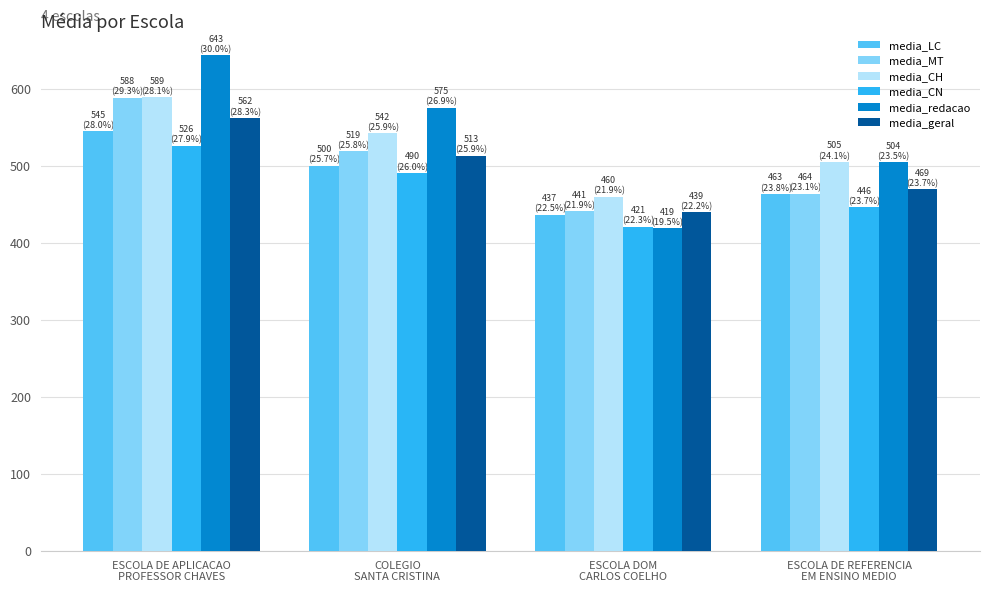

Between COLEGIO
SANTA CRISTINA and ESCOLA DE REFERENCIA
EM ENSINO MEDIO, which series saw the biggest shift?

media_redacao